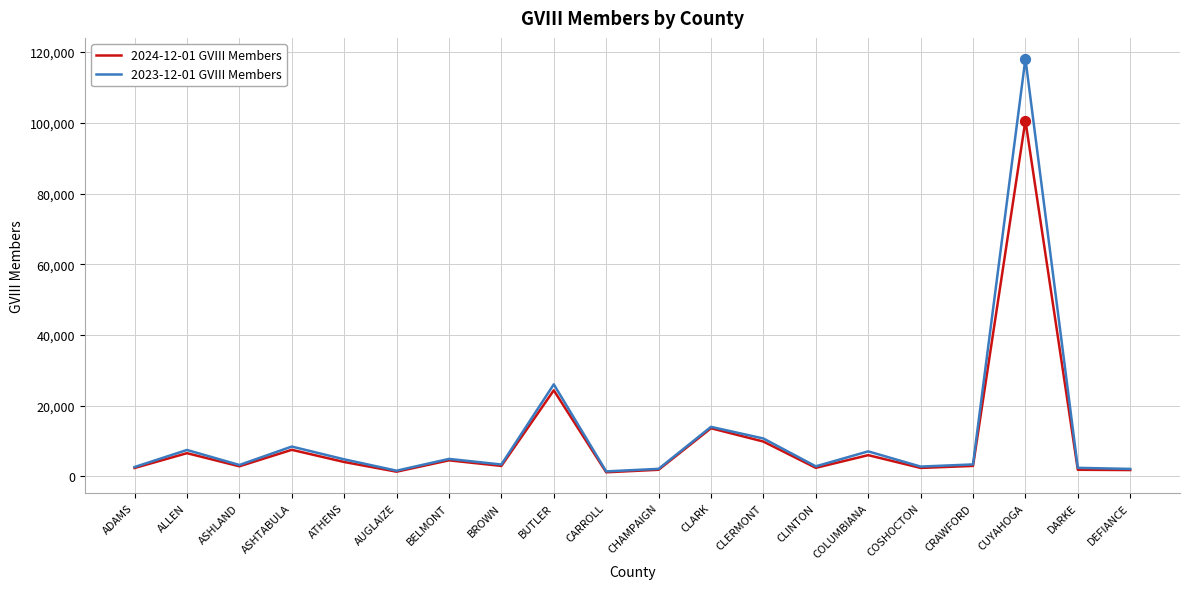

Is the value of 2023-12-01 GVIII Members at CHAMPAIGN greater than the value of 2024-12-01 GVIII Members at CLARK?

No